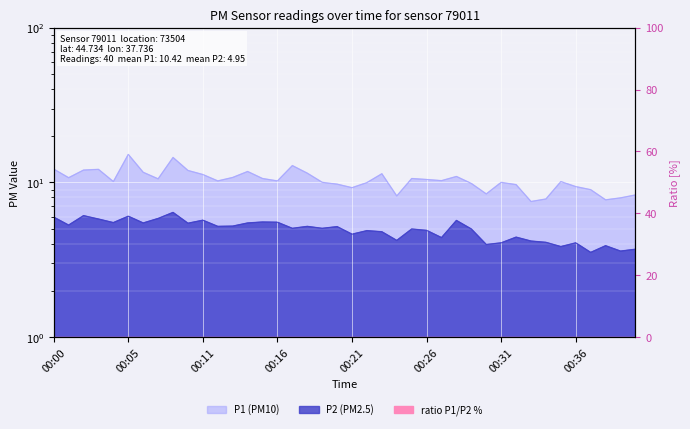

Where does the P2 series first go above 5?

00:00